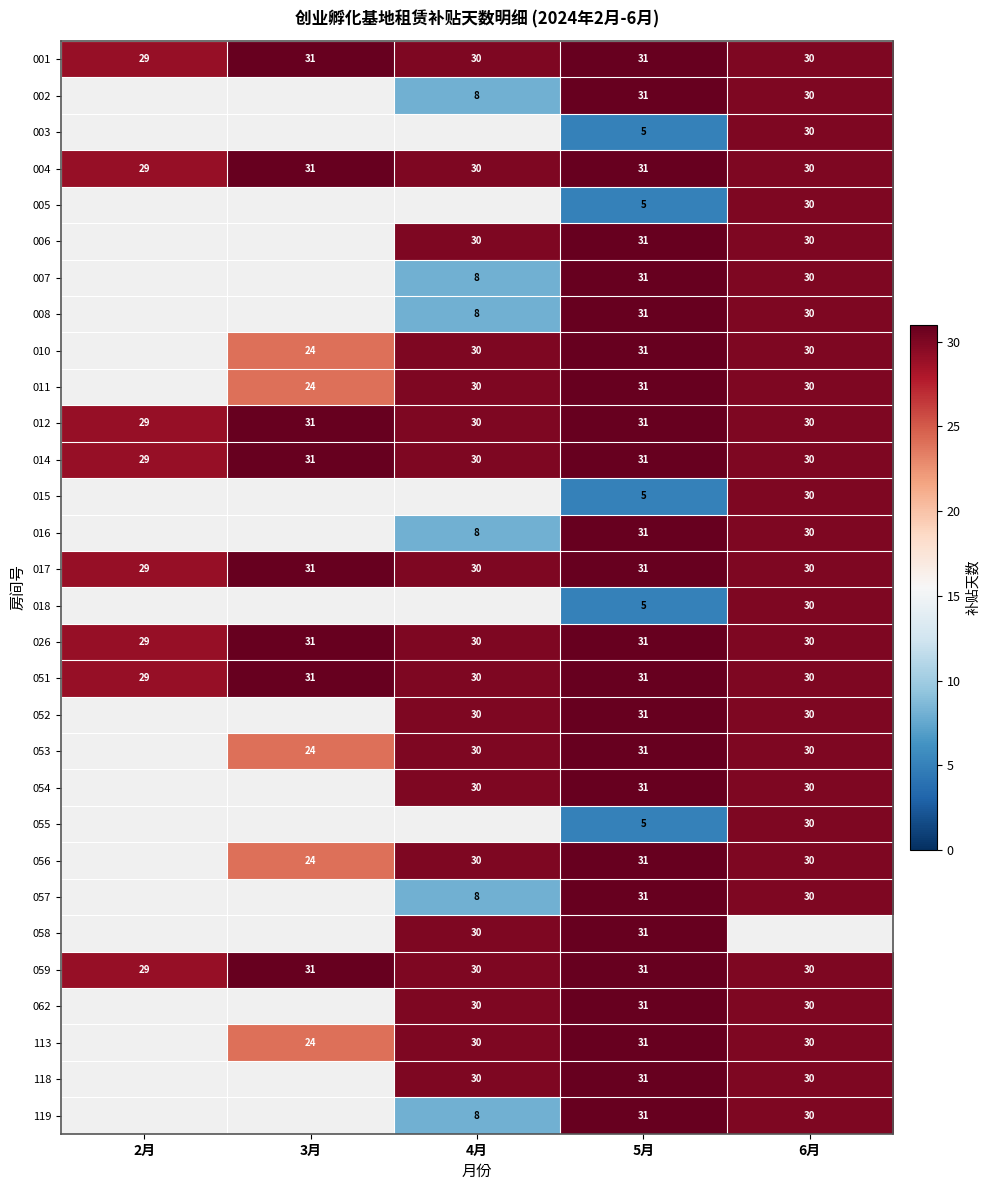

Which category has the lowest value in the 004 series?

2月